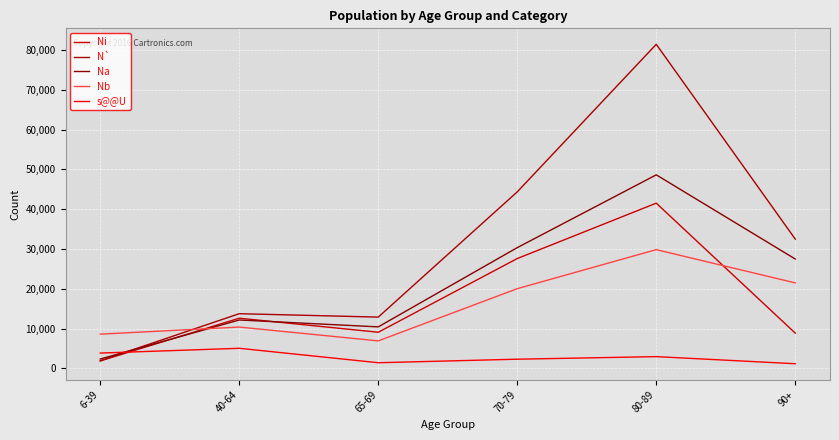

Which series has the largest range (max minus min)?

N`